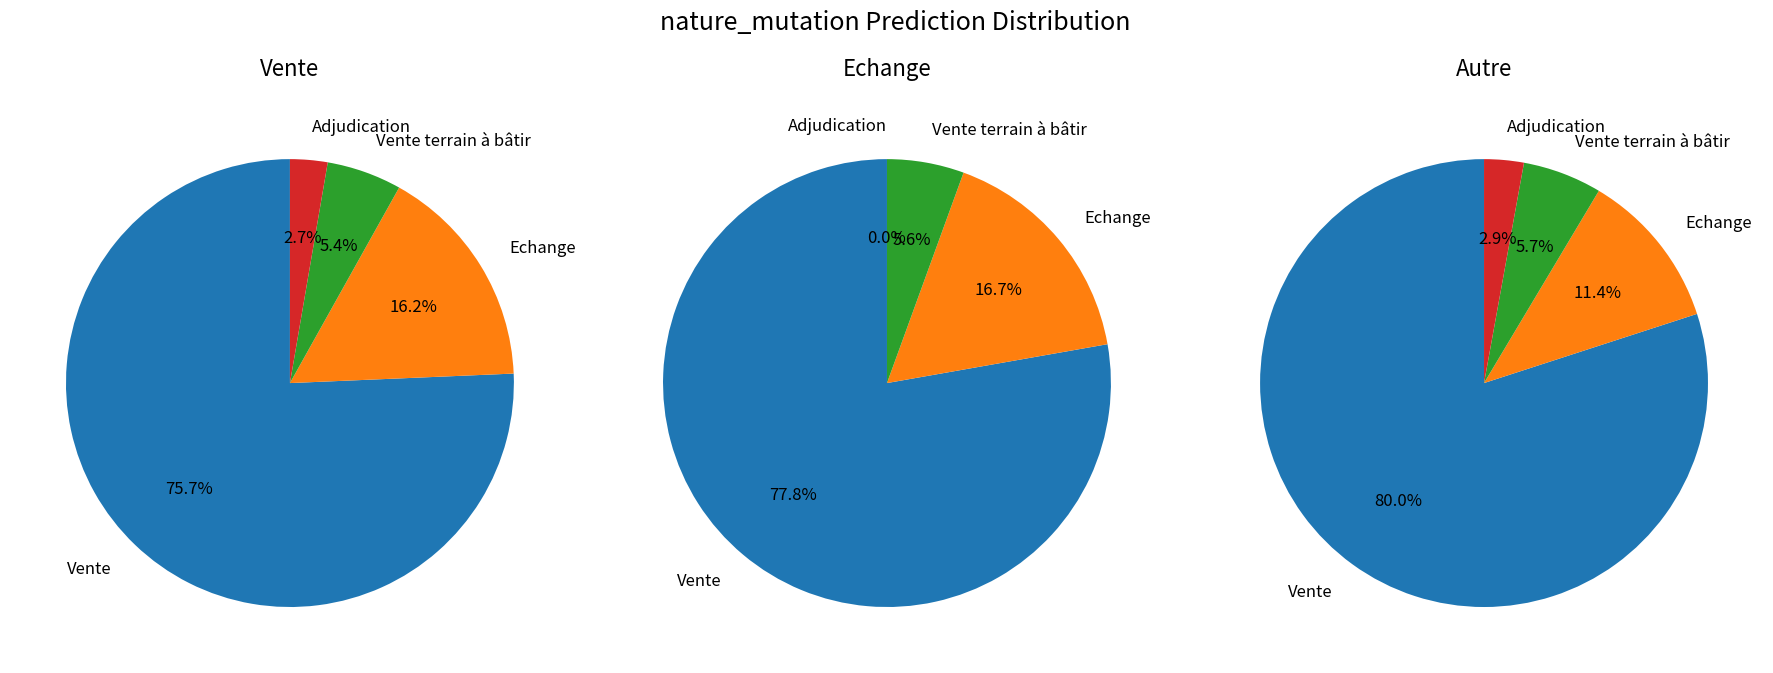

What is the largest slice in the pie chart?

Vente